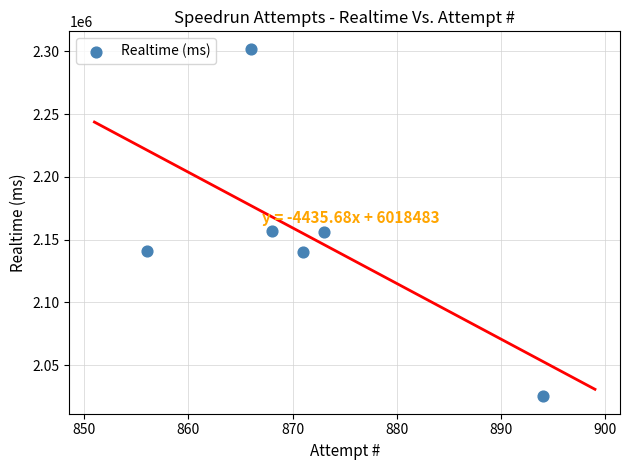

What is the average Y value?

2153524